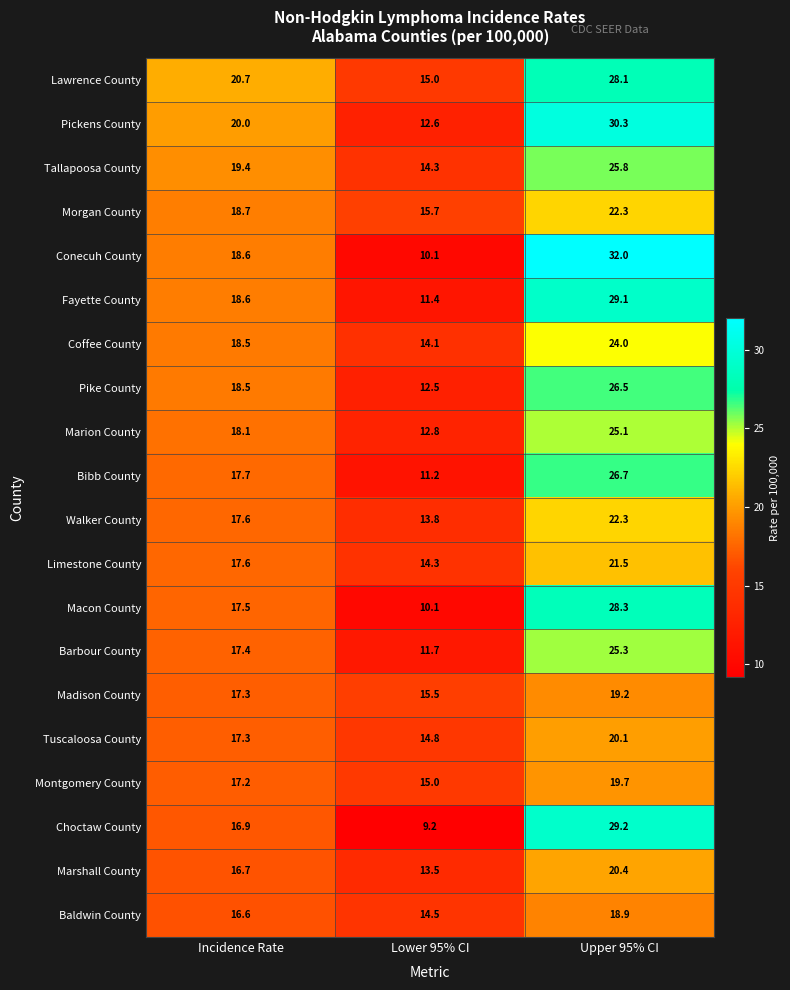

At which category is the sum across all series the highest?

Upper 95% CI